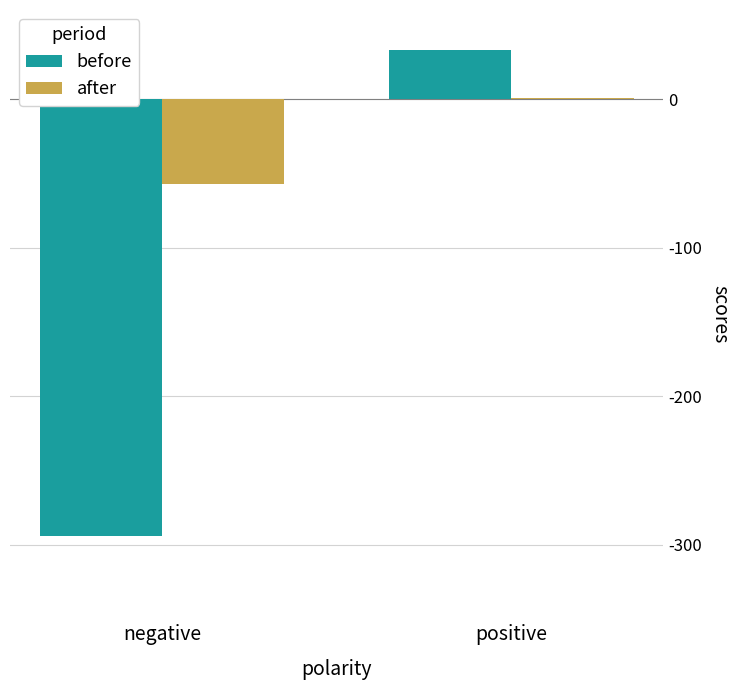

Which series has the widest spread of values?

before